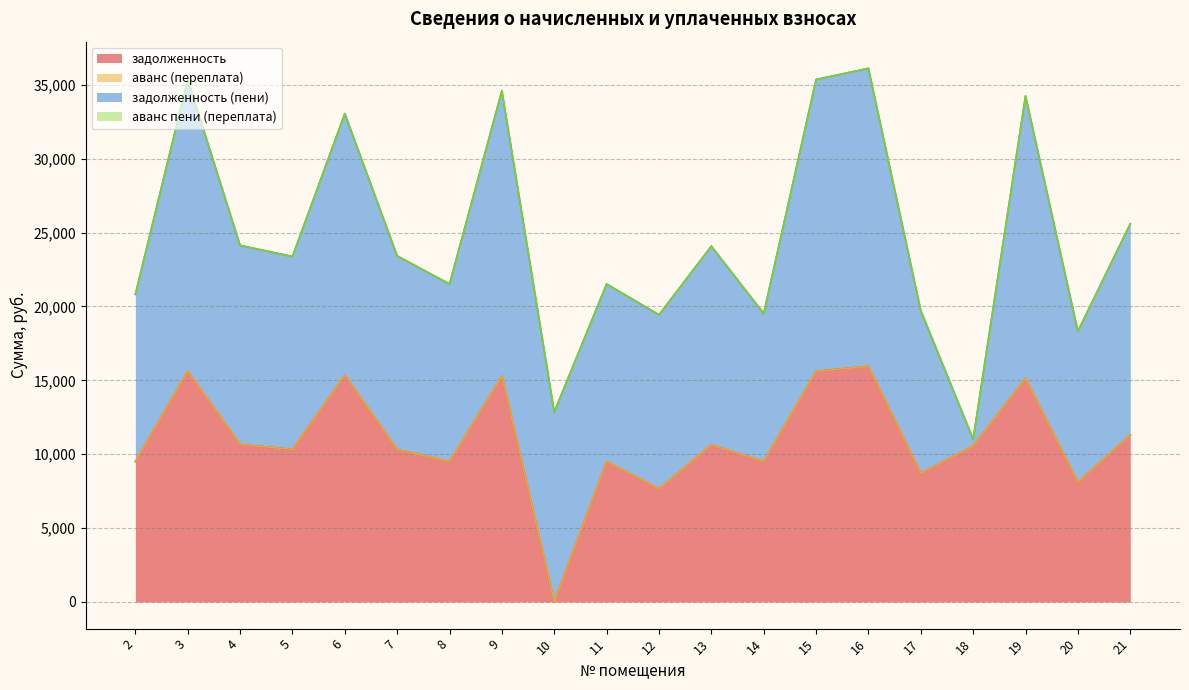

What is the sum of the задолженность (пени) values at 19 and 3?

38883.4